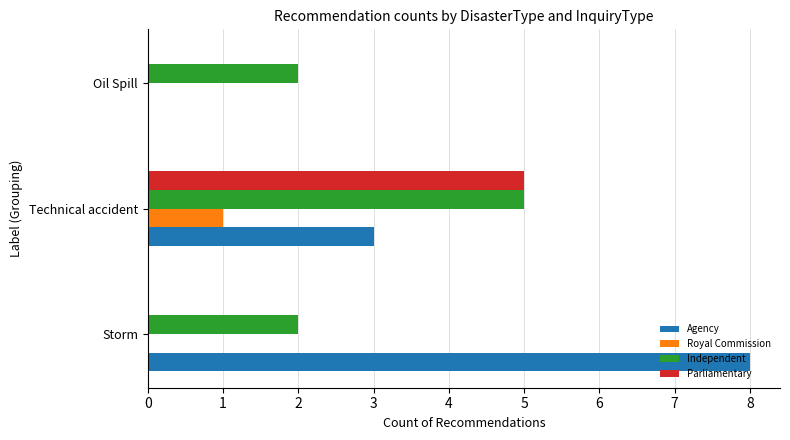

Is it true that Agency equals 3 at Technical accident?

True